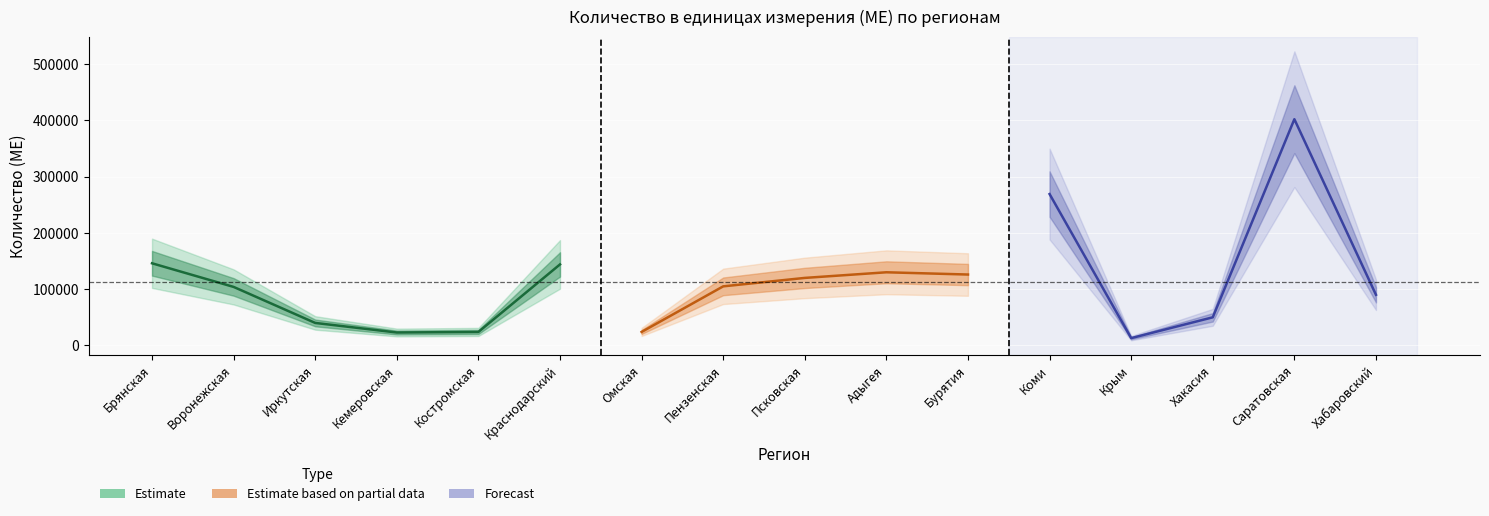

Which category has the highest value across all series?

Саратовская